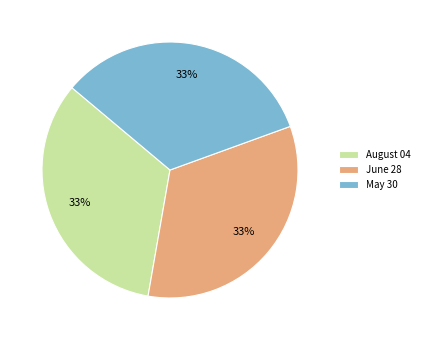

True or false: August 04 accounts for 26% of the total.

False